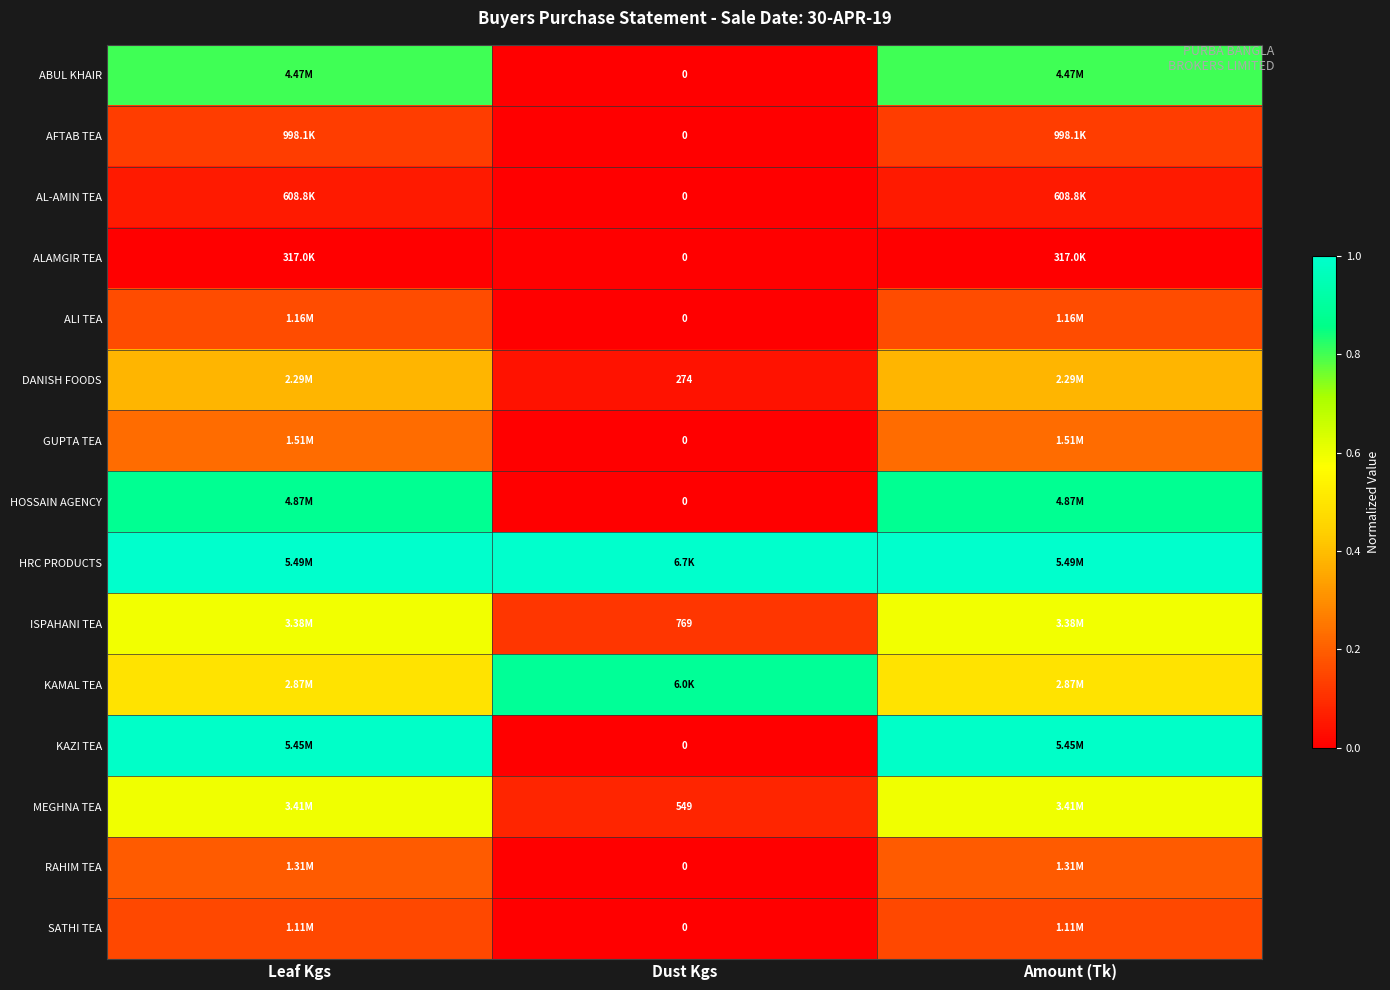

The value of GUPTA TEA at Dust Kgs is 0.1. True or false?

False